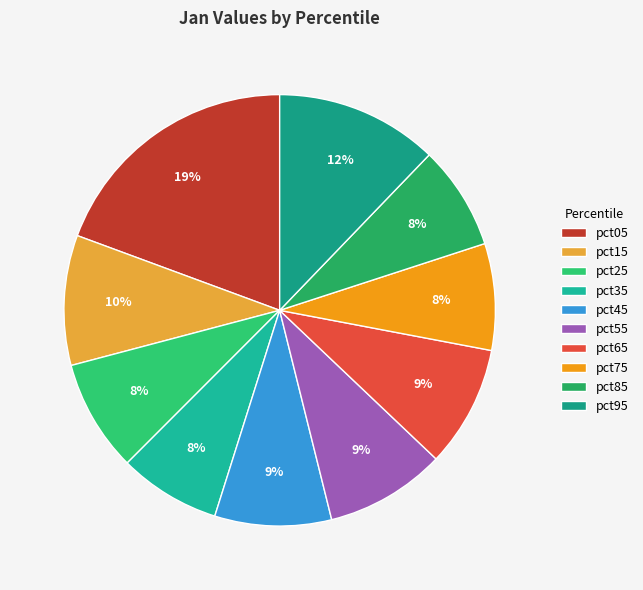

To the nearest percent, what percentage of the pie is pct25?

8%